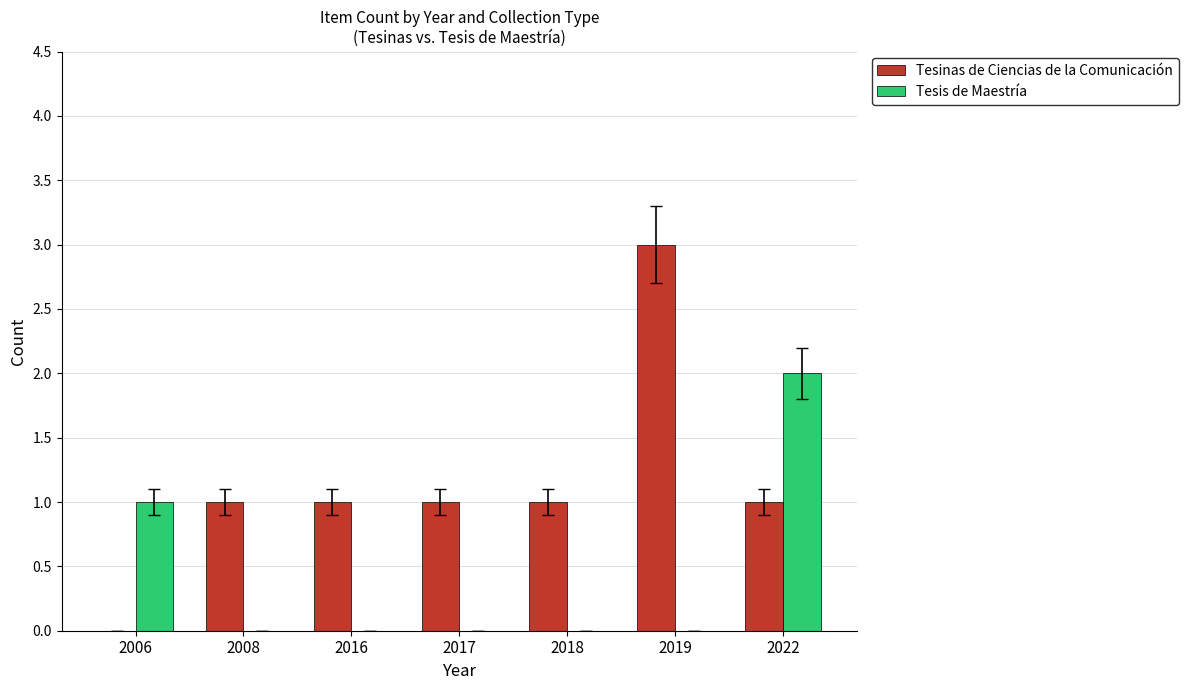

What is the maximum value shown in the chart?

3